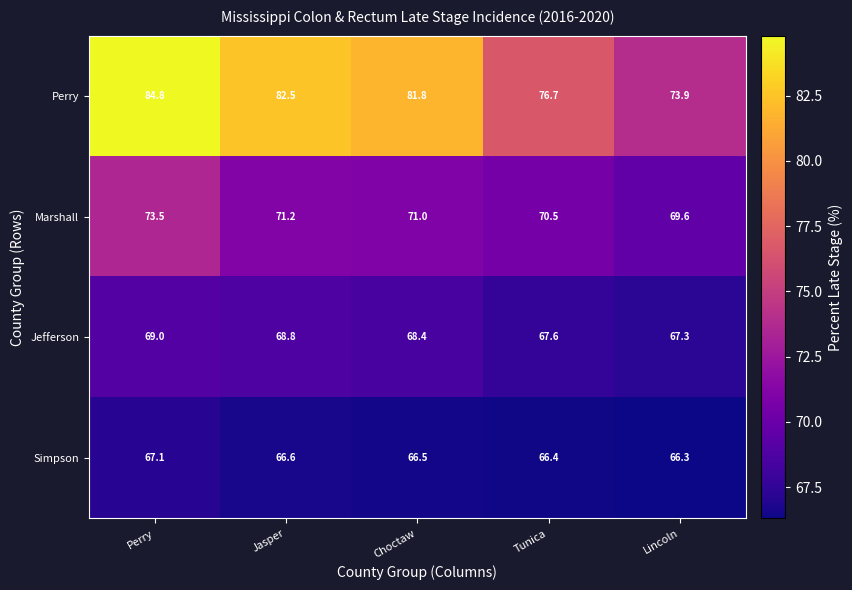

Reading left to right, extract all data points from this chart.

Perry: Perry=84.8	Jasper=82.5	Choctaw=81.8	Tunica=76.7	Lincoln=73.9
Marshall: Perry=73.5	Jasper=71.2	Choctaw=71.0	Tunica=70.5	Lincoln=69.6
Jefferson: Perry=69.0	Jasper=68.8	Choctaw=68.4	Tunica=67.6	Lincoln=67.3
Simpson: Perry=67.1	Jasper=66.6	Choctaw=66.5	Tunica=66.4	Lincoln=66.3